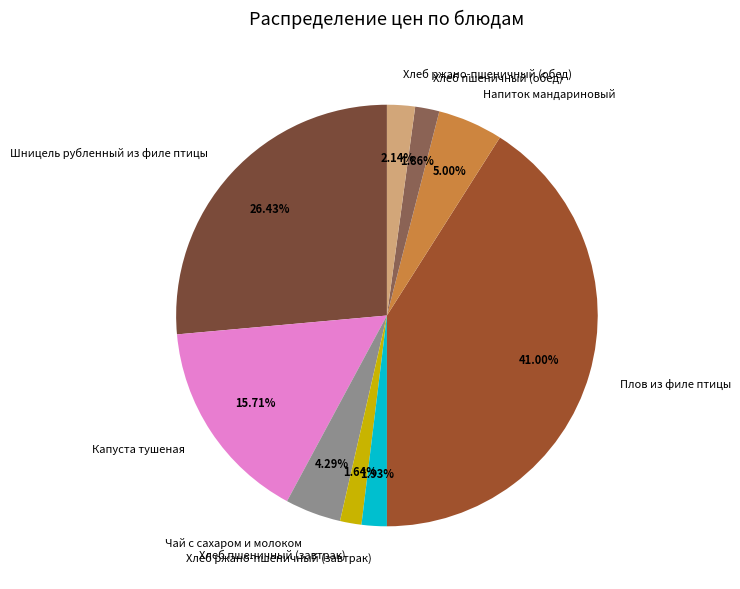

To the nearest percent, what is the difference between the Хлеб пшеничный (обед) and Шницель рубленный из филе птицы slice percentages?

25%